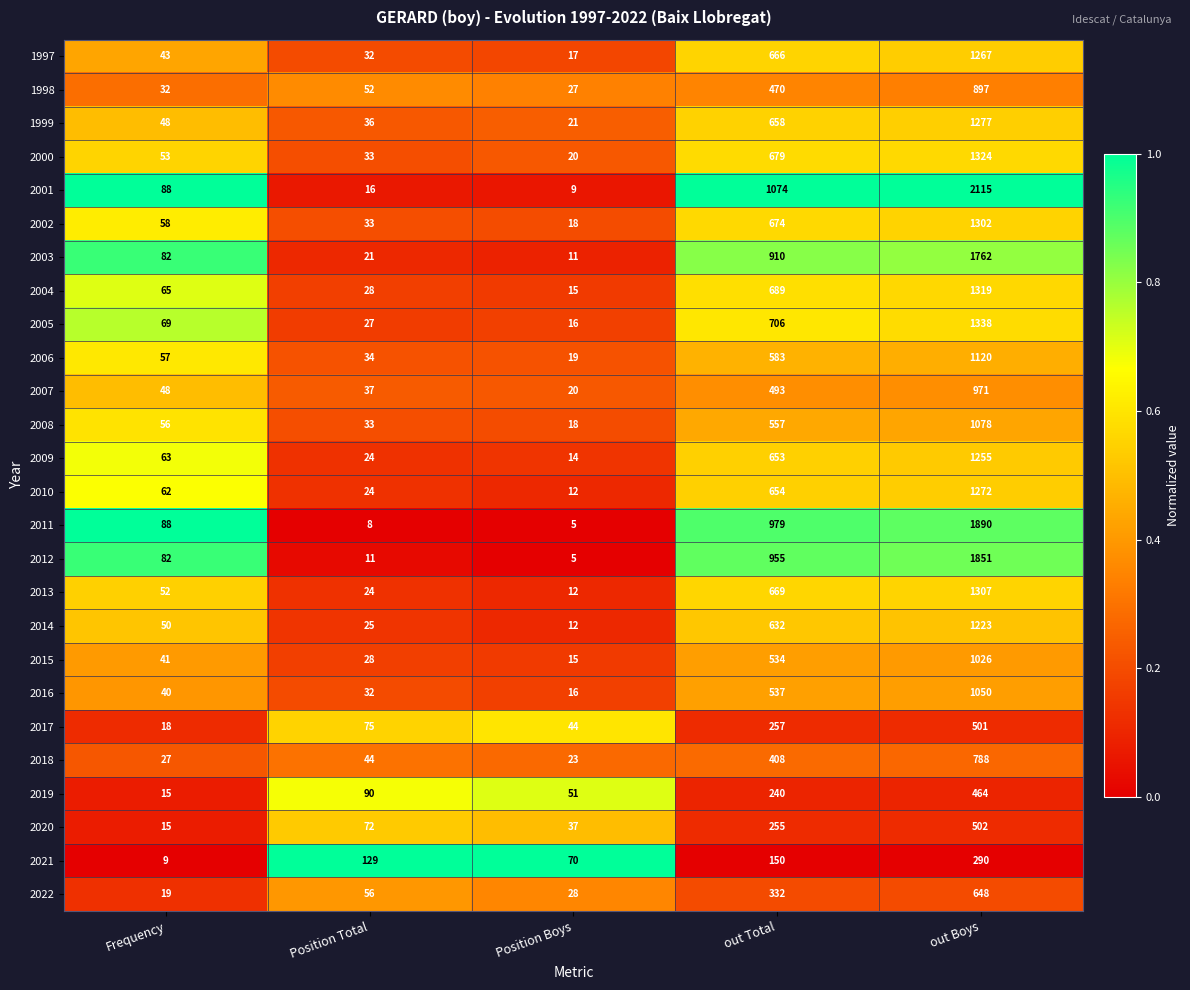

The 2004 series shows 65 at Frequency. True or false?

True